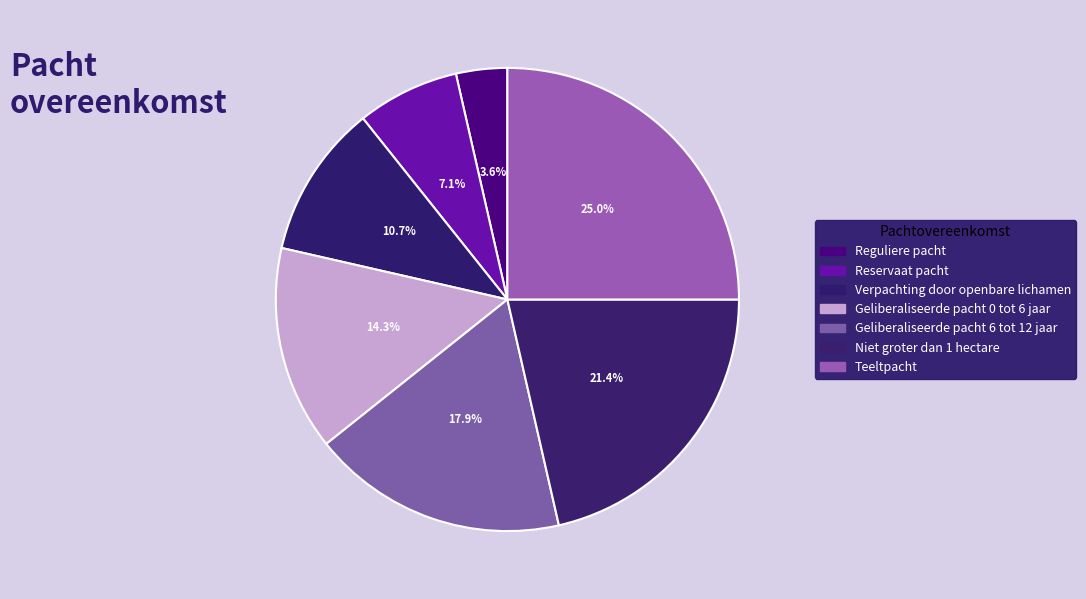

How many segments does this pie chart have?

7